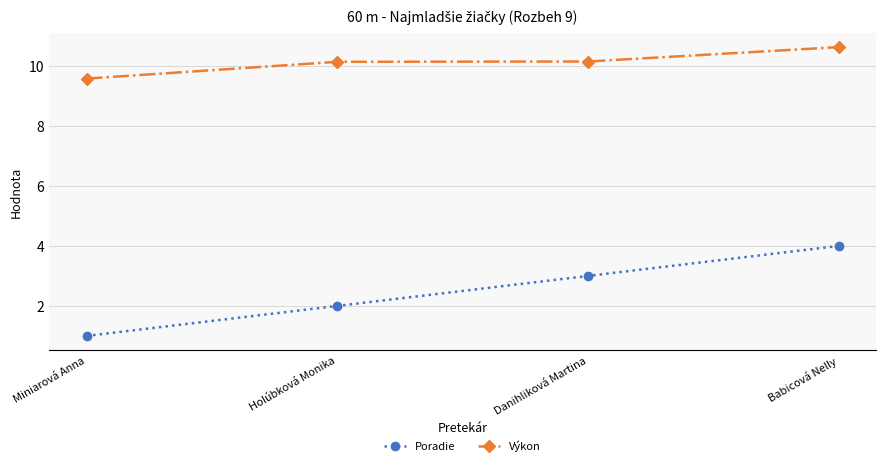

At how many categories does at least one series exceed 4?

4